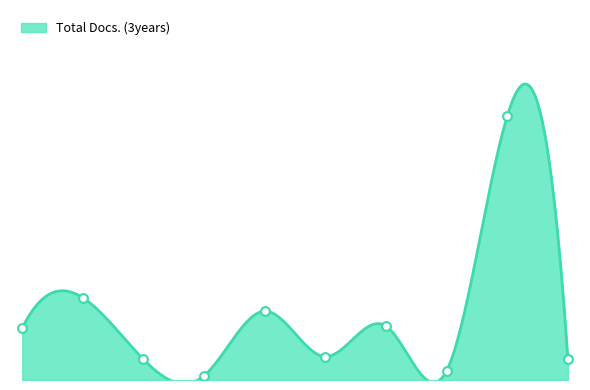

What is the change in value from 4 to 10?

+24